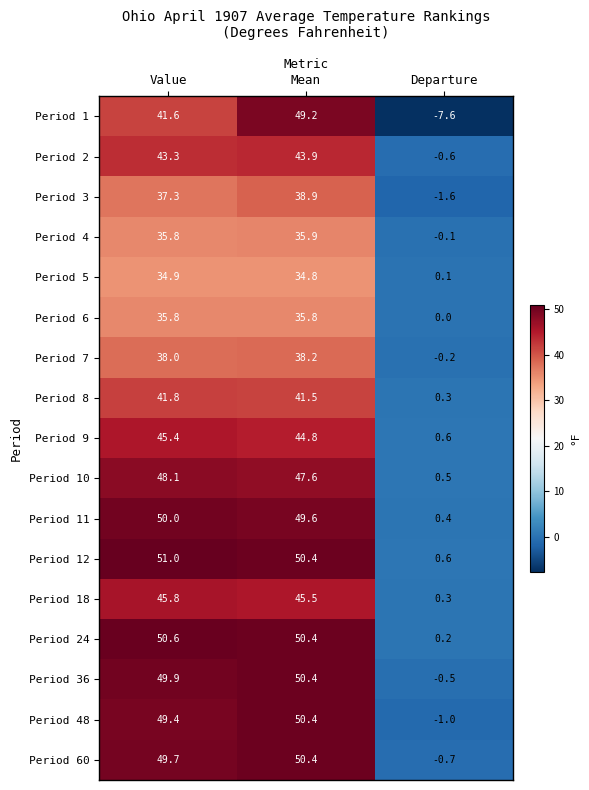

At which category is the sum across all series the highest?

Mean